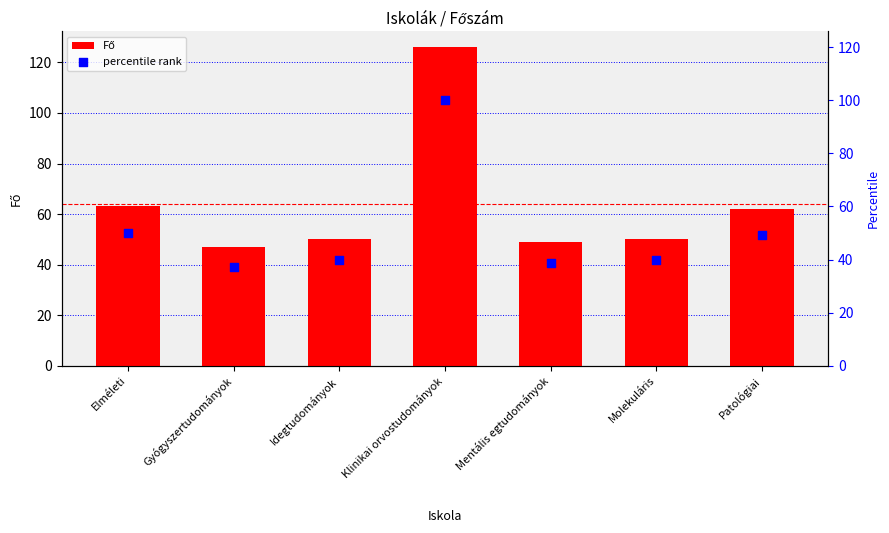

What are all the series names shown in the legend?

Fő, percentile rank